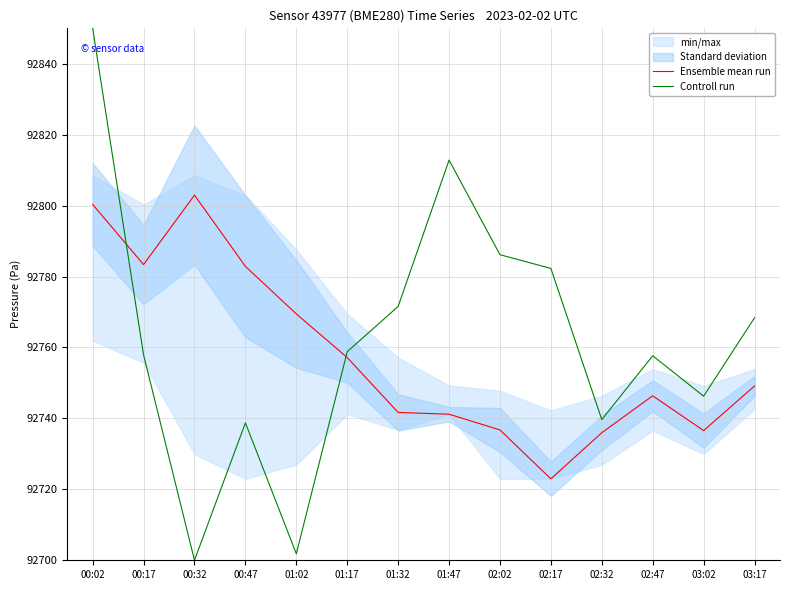

Reading right to left, what are all the values shown in this chart?

Ensemble mean run: 92749.2	92736.6	92746.4	92736.0	92723.0	92736.8	92741.2	92741.7	92757.2	92769.5	92782.9	92803.0	92783.4	92800.3
Controll run: 92768.4	92746.3	92757.7	92739.7	92782.3	92786.2	92812.8	92771.6	92758.8	92701.8	92738.8	92700.0	92757.9	92850.0